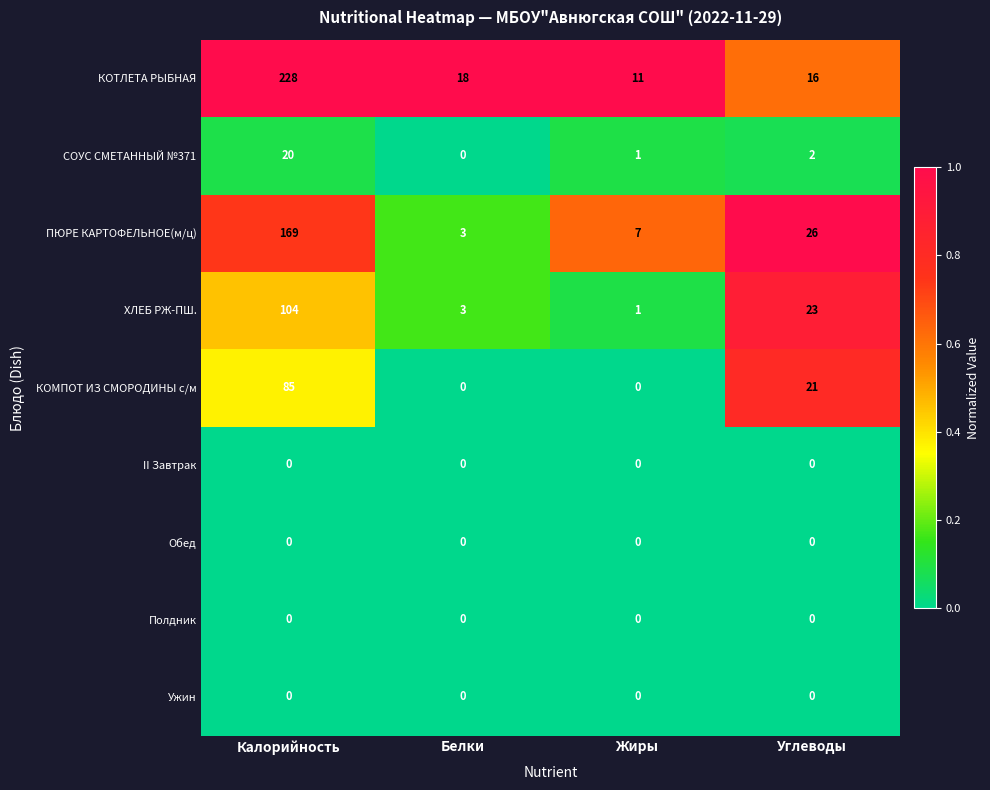

Is the value of КОТЛЕТА РЫБНАЯ at Жиры greater than the value of Полдник at Калорийность?

Yes